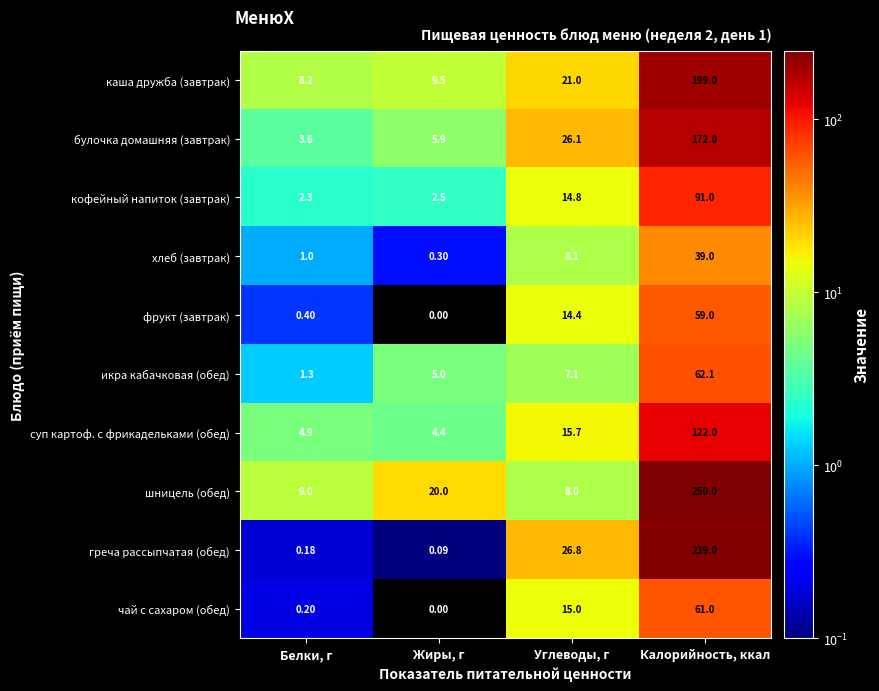

At which category is the sum across all series the highest?

Калорийность, ккал